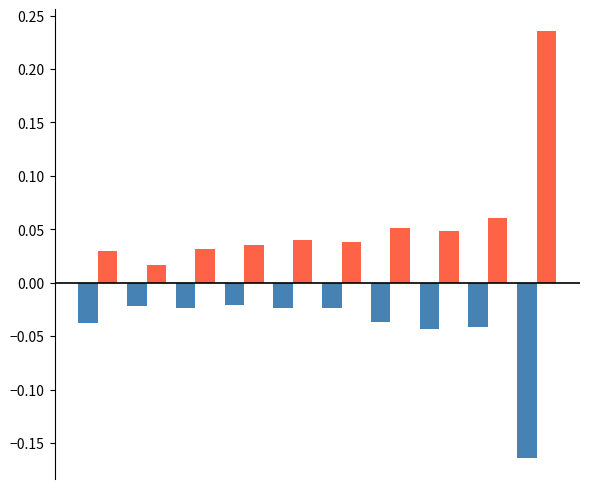

Does the chart contain stacked bars?

No